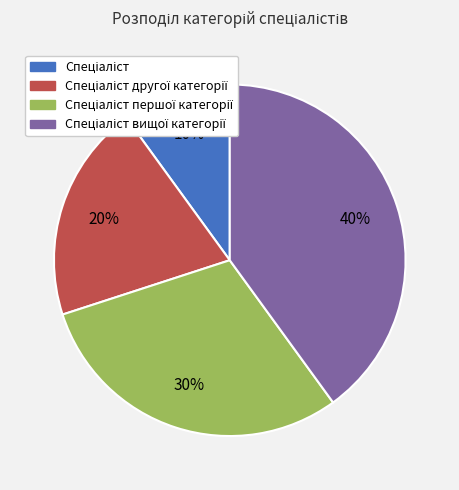

To the nearest percent, what is the difference between the largest and smallest slice percentages?

30%